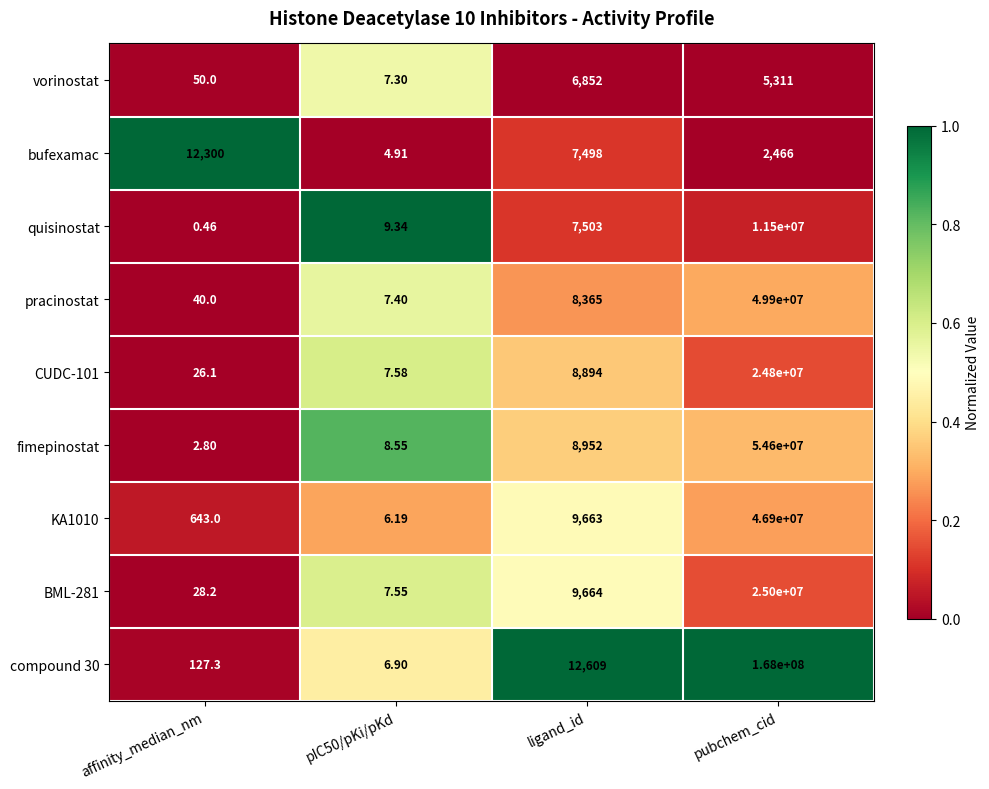

List the series in order of their peak value, lowest first.

vorinostat, bufexamac, quisinostat, CUDC-101, BML-281, KA1010, pracinostat, fimepinostat, compound 30